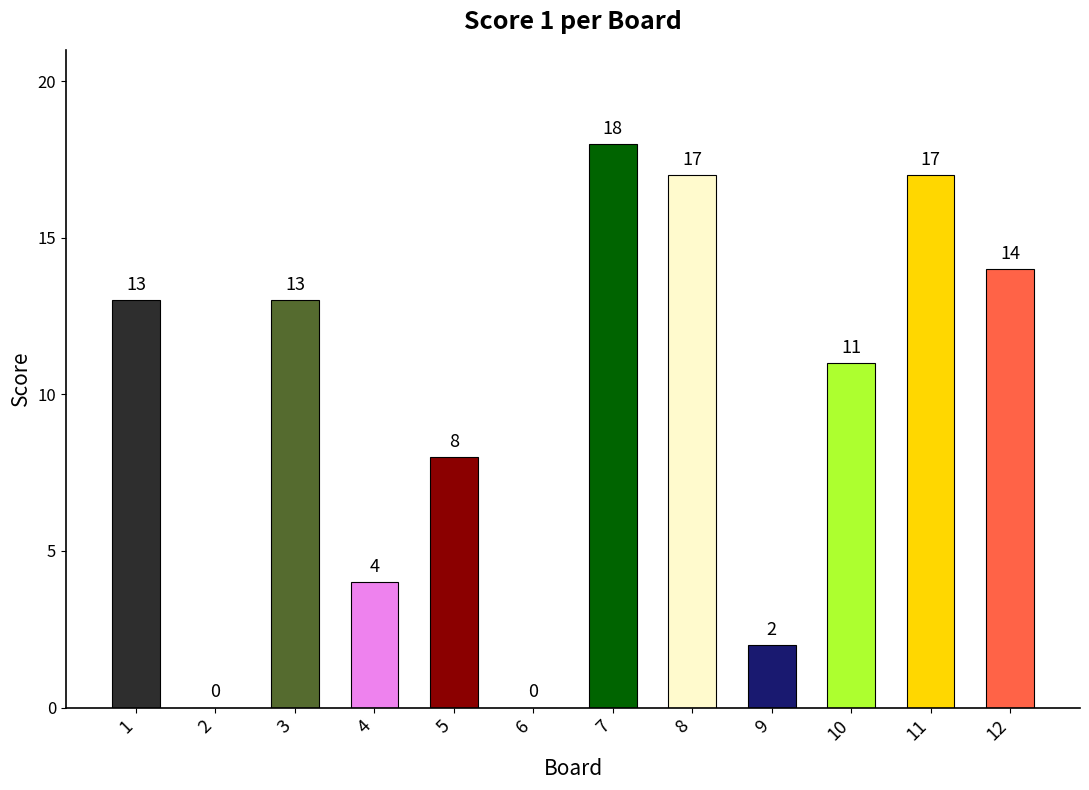

Between 3 and 2, which is larger?

3